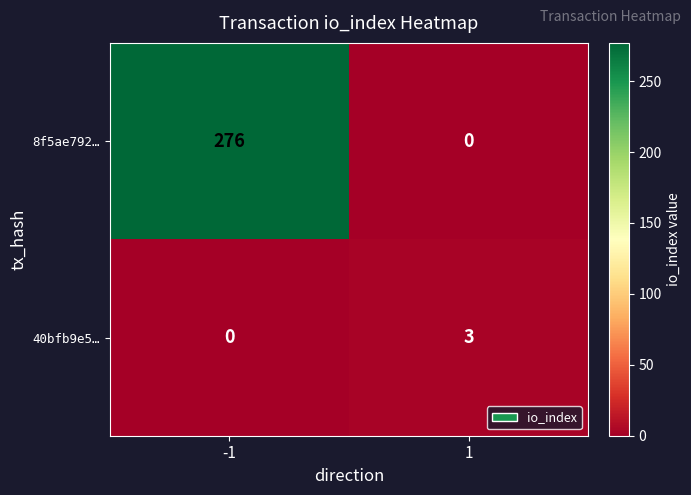

Count the number of data series in this chart.

2